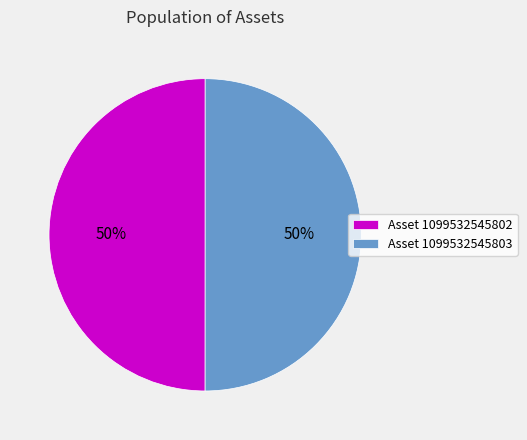

To the nearest percent, what is the average slice percentage?

50%